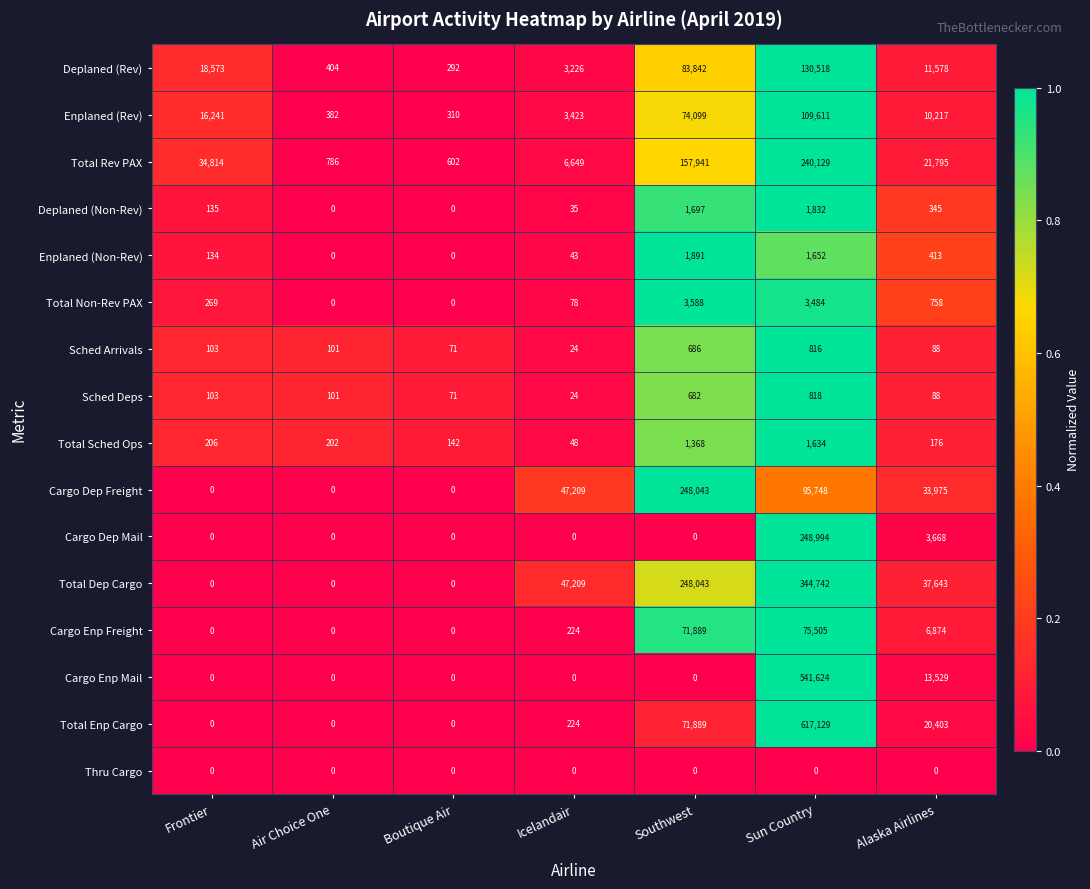

What is the difference between the maximum and second lowest values in the Enplaned (Rev) series?

109229